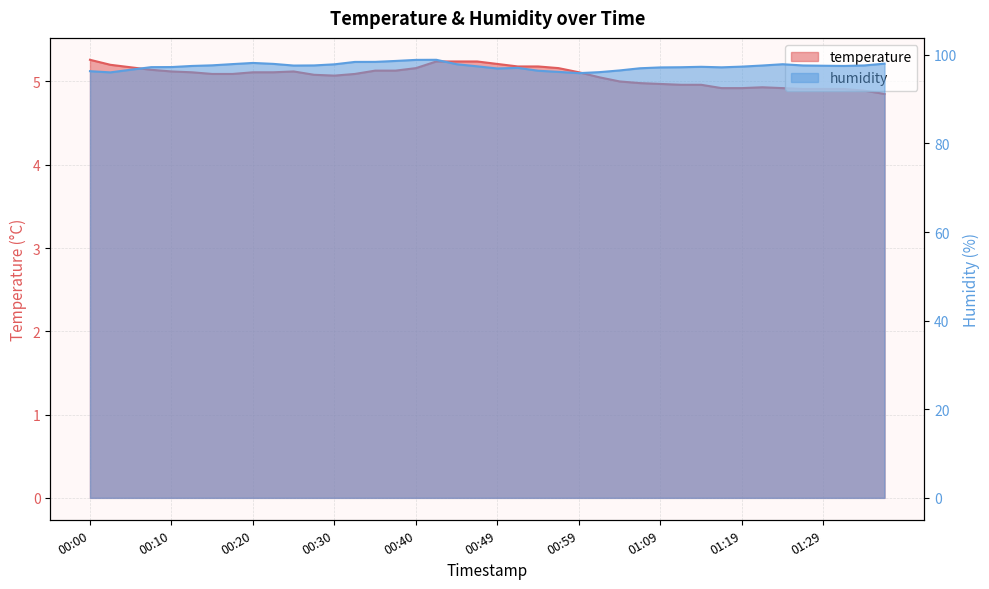

What is the smallest value displayed?

4.8